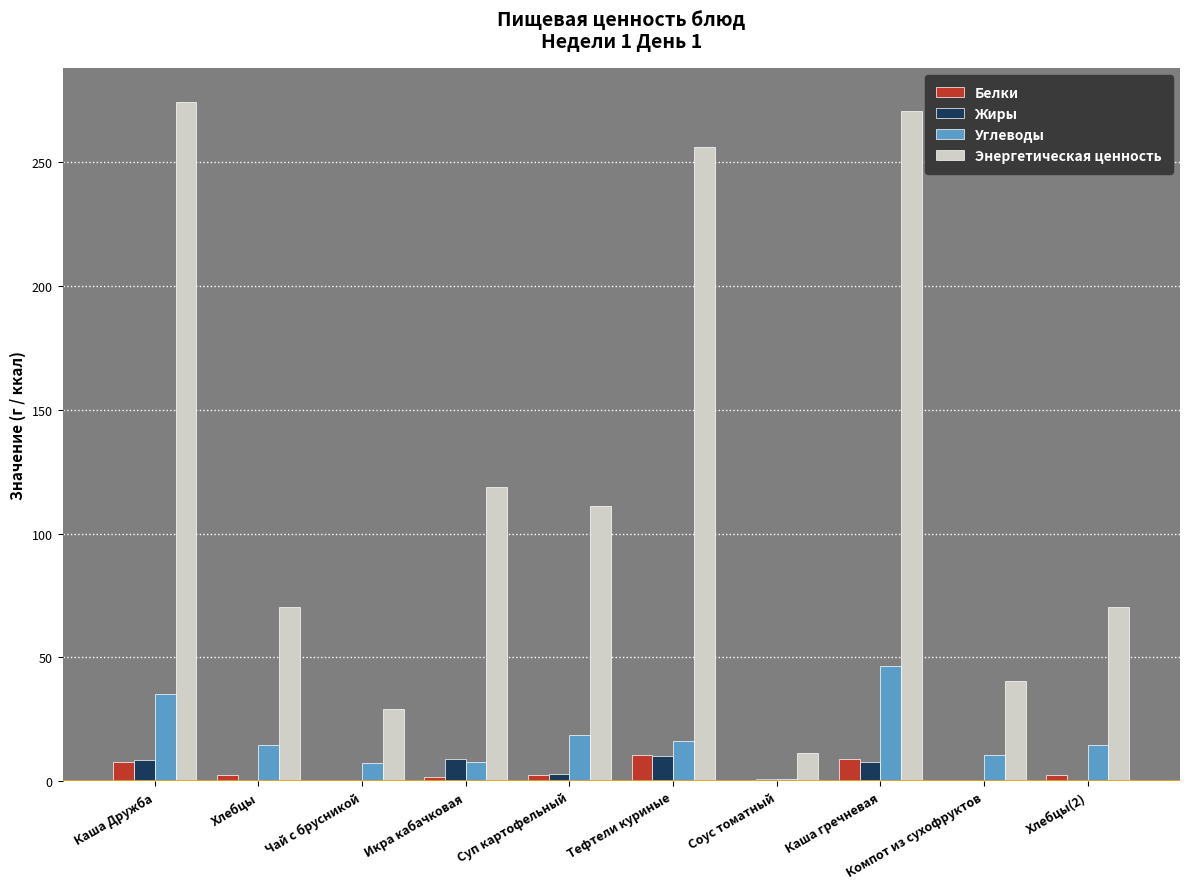

What is the sum of all Жиры values?

40.0